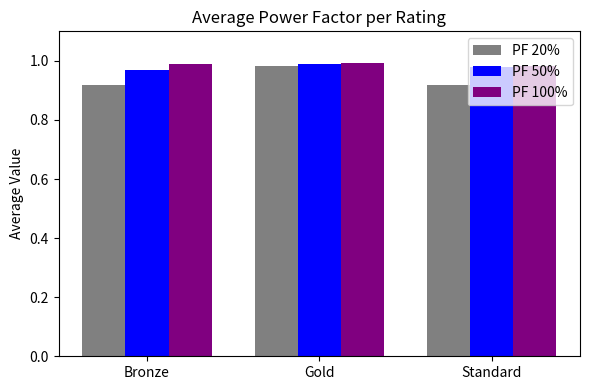

At which category is the sum across all series the highest?

Gold